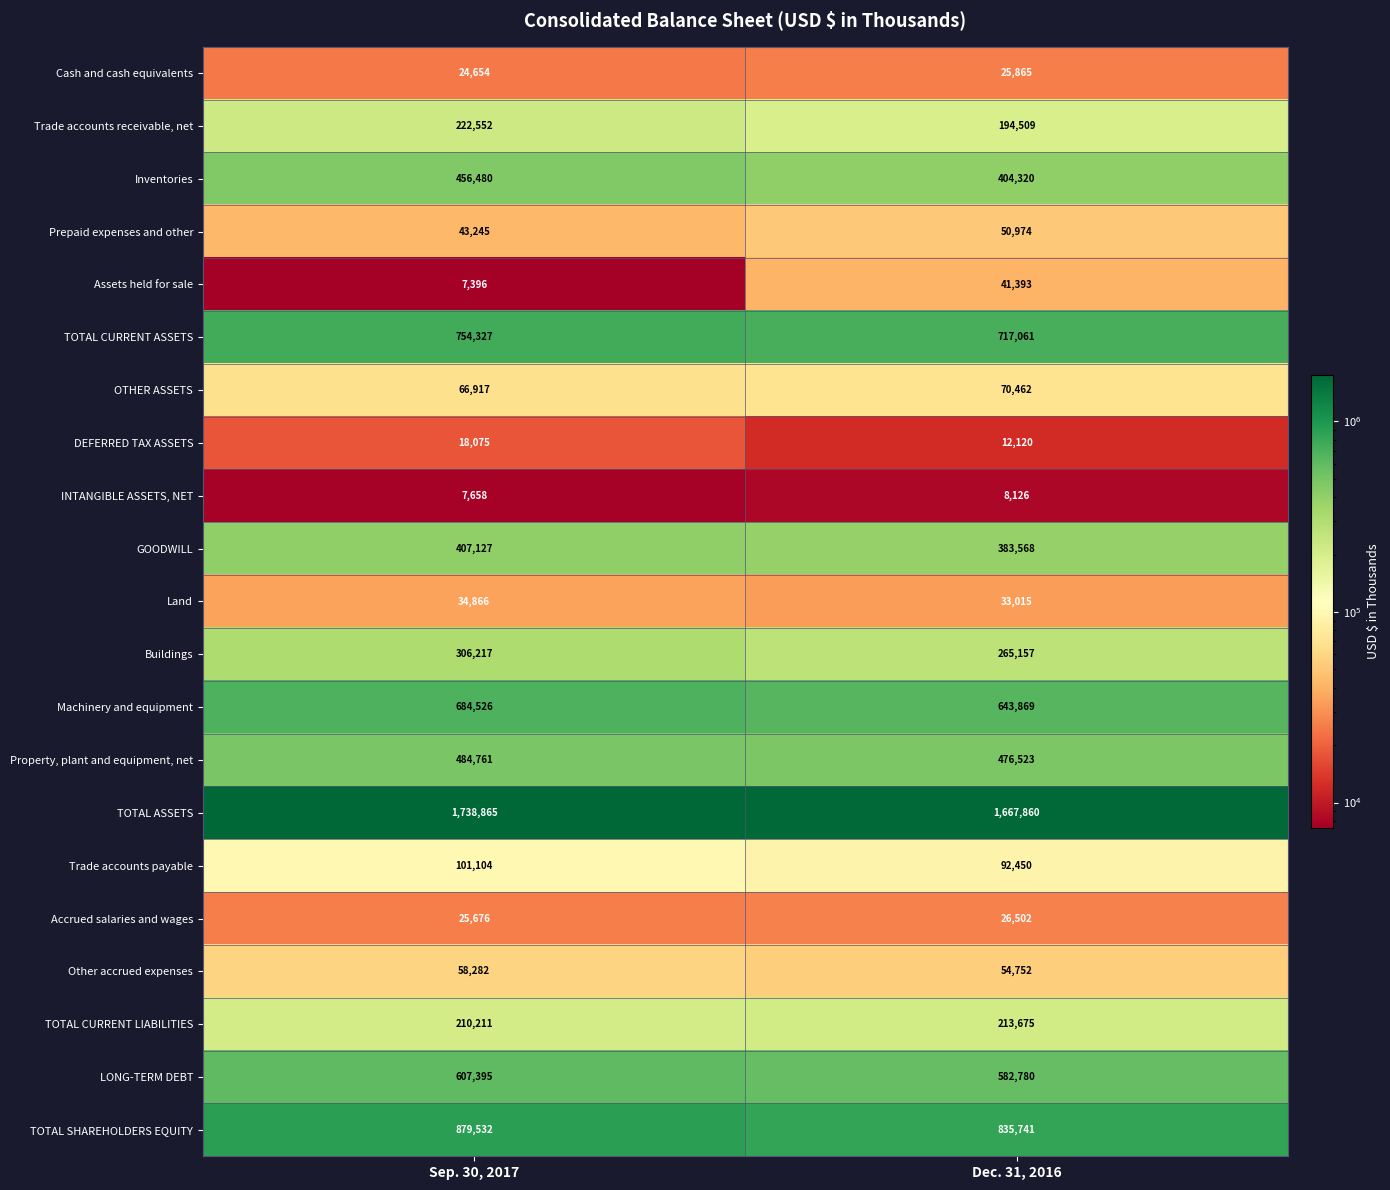

What value does the LONG-TERM DEBT series have at Dec. 31, 2016, to the nearest 100?

582800